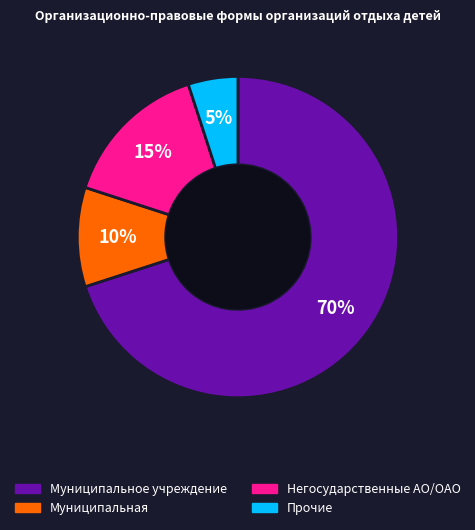

To the nearest percent, what is the average slice percentage?

25%